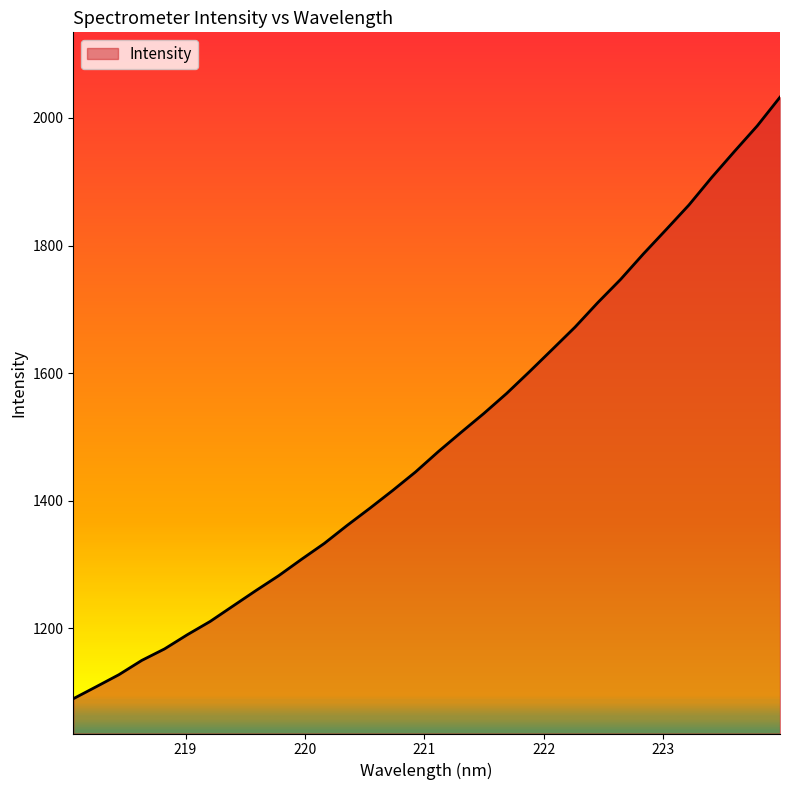

What is the minimum value shown in the chart?

1089.7